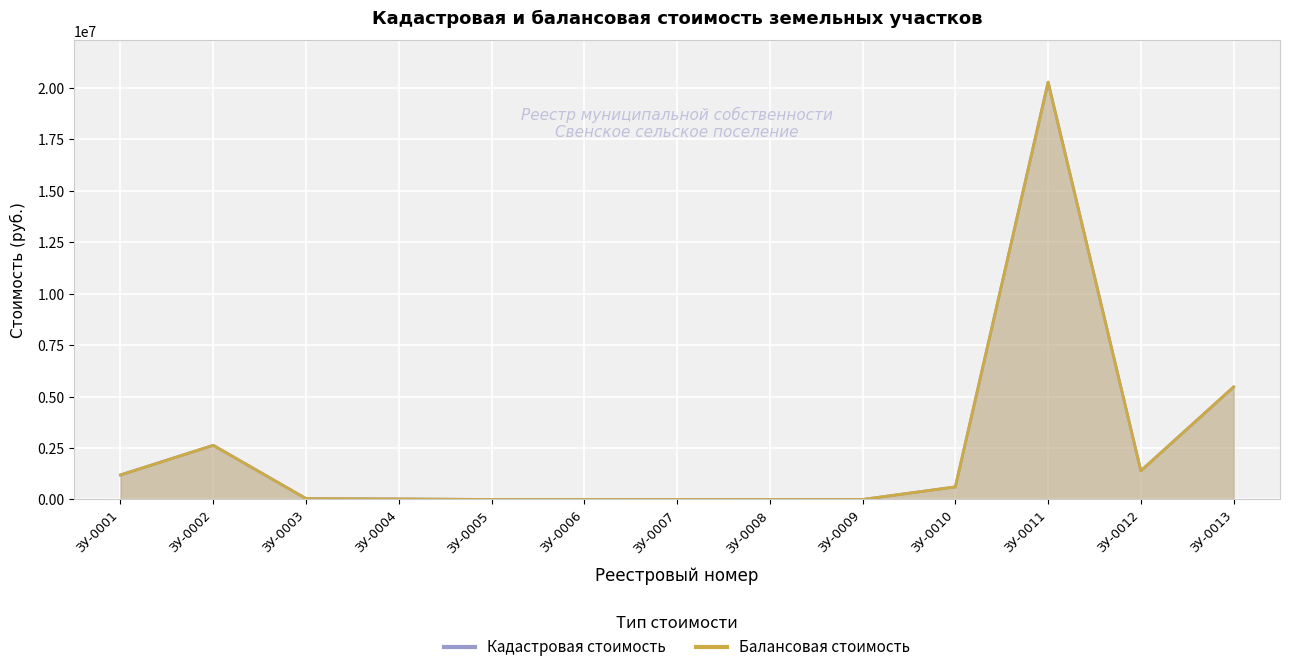

Which has a higher value, ЗУ-0011 or ЗУ-0001?

ЗУ-0011